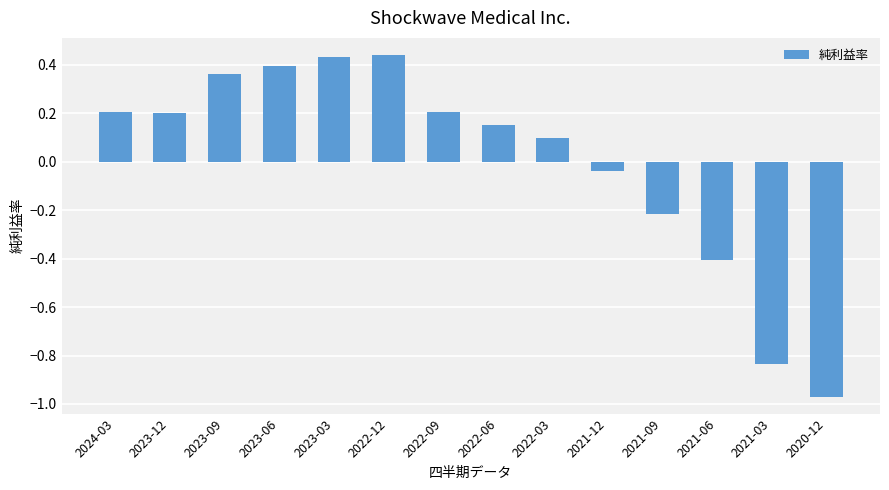

Which category has the lowest value across all series?

2020-12